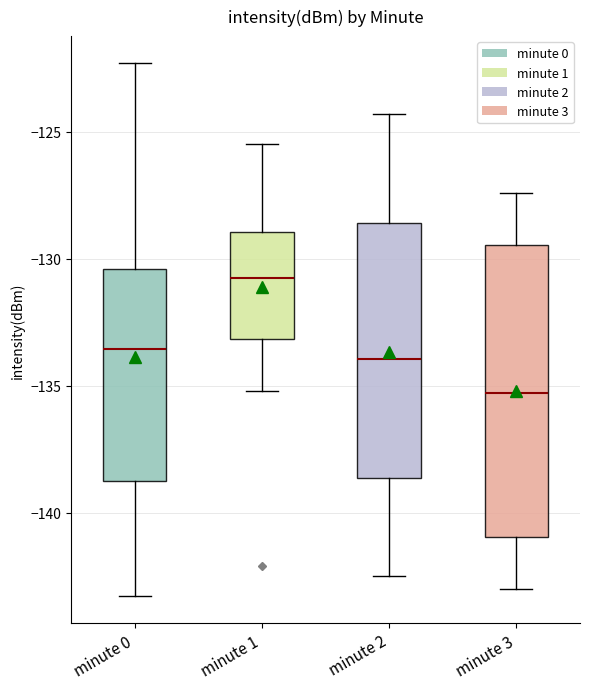

Comparing the boxes themselves (not the whiskers), which one is the tallest?

minute 3